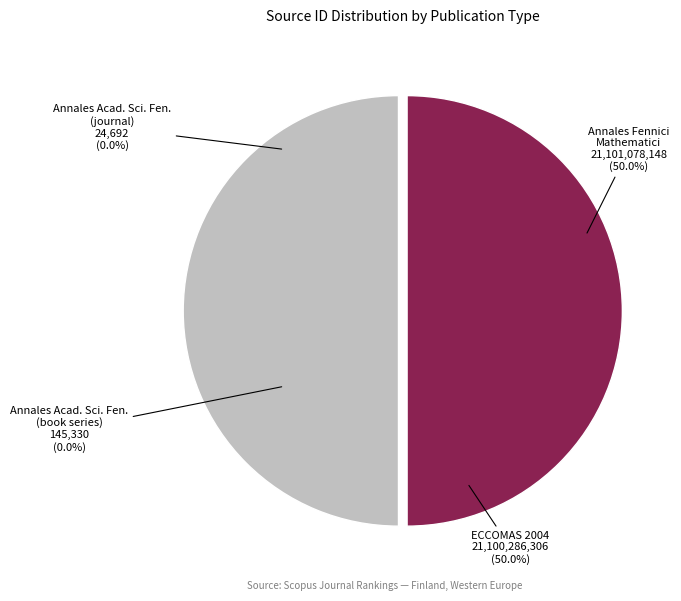

Rank the categories by value from lowest to highest.

Annales Academiae Scientiarum Fennicae (journal), Annales Academiae Scientiarum Fennicae (book series), ECCOMAS 2004, Annales Fennici Mathematici